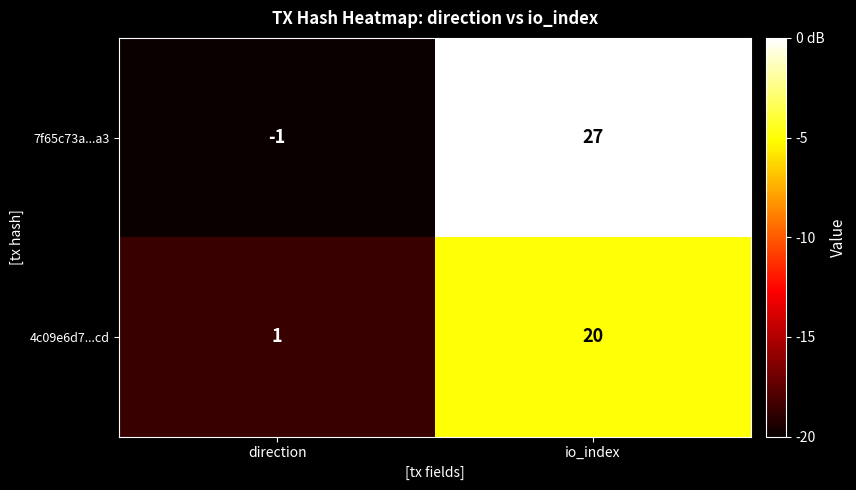

Reading left to right, list all the values displayed in this chart.

7f65c73a...a3: direction=-1	io_index=27
4c09e6d7...cd: direction=1	io_index=20